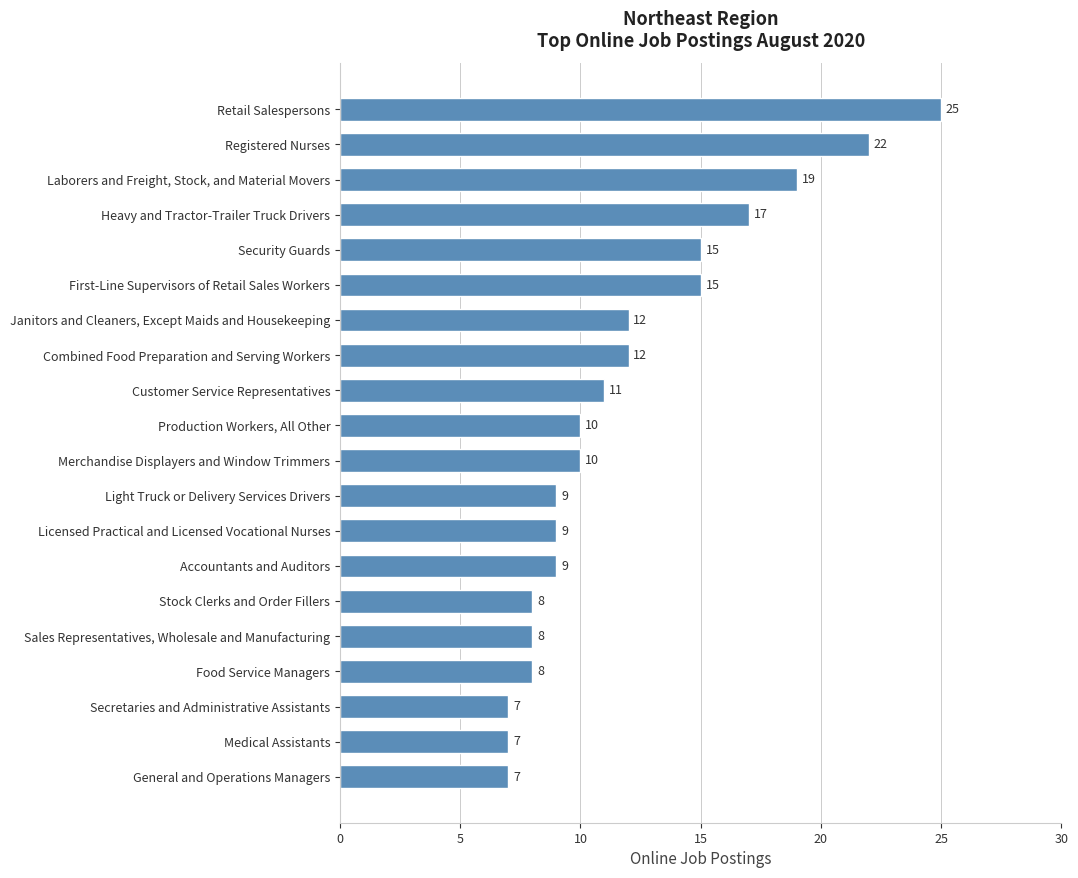

What is the average value?

12